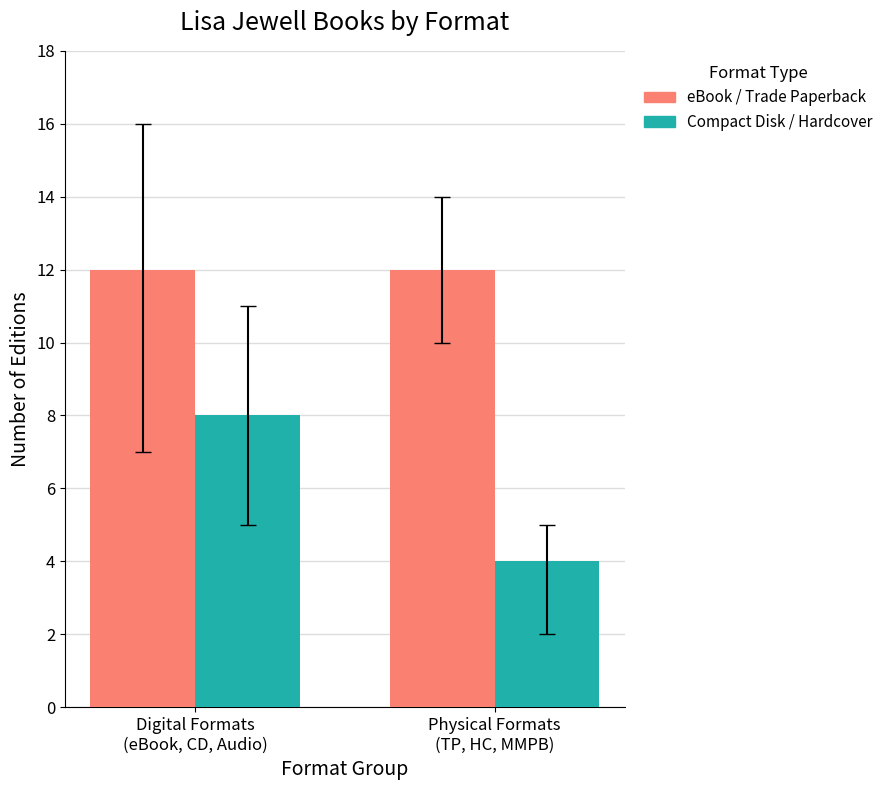

Read the Compact Disk / Hardcover value at Digital Formats
(eBook, CD, Audio).

8